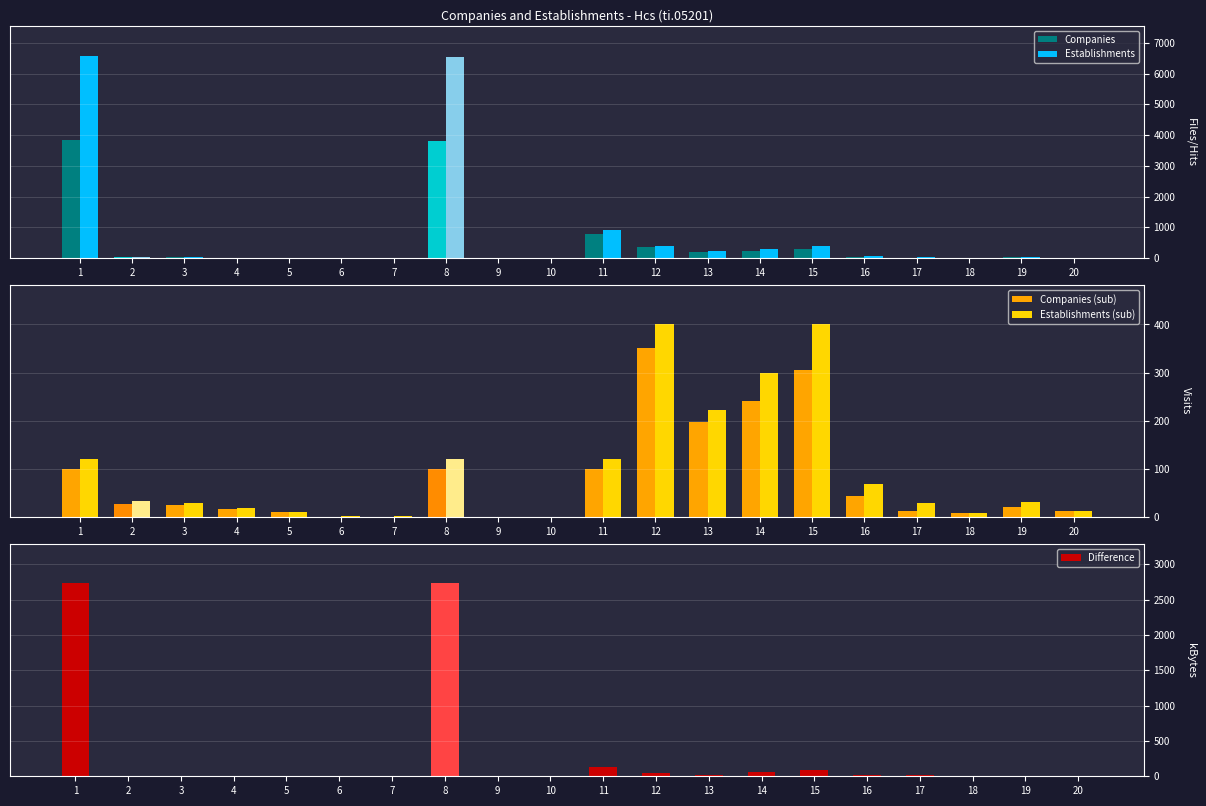

Which category has the lowest value across all series?

9